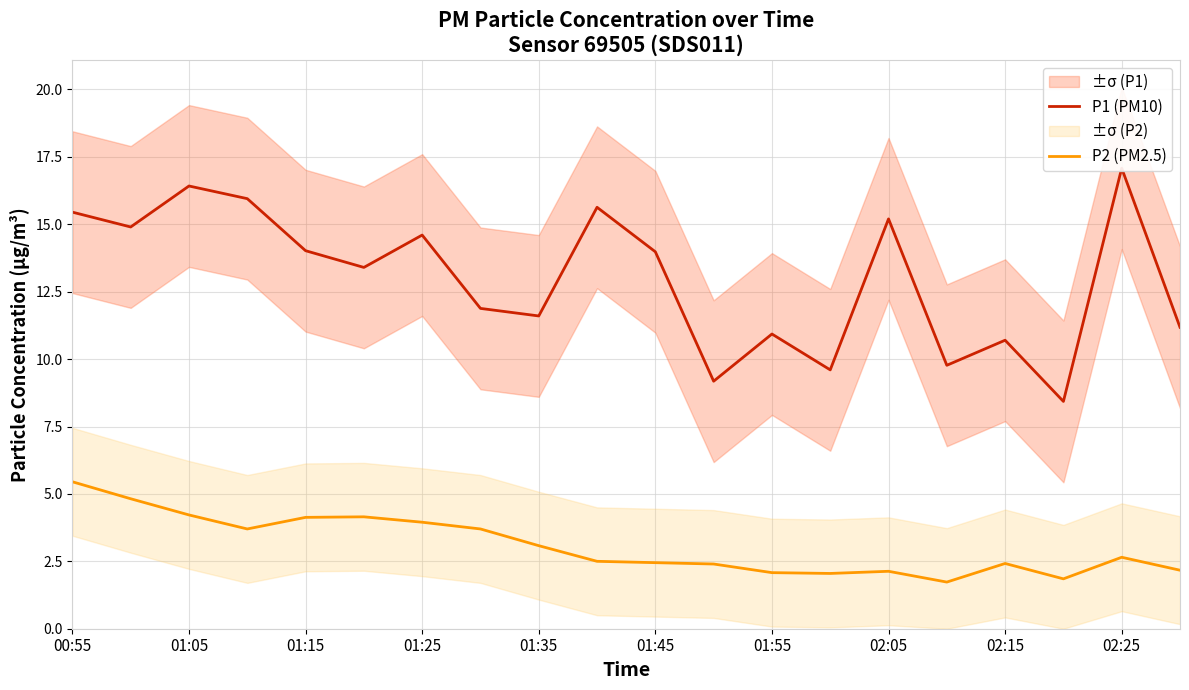

Where does the P2 (PM2.5) series first go above 2?

00:55